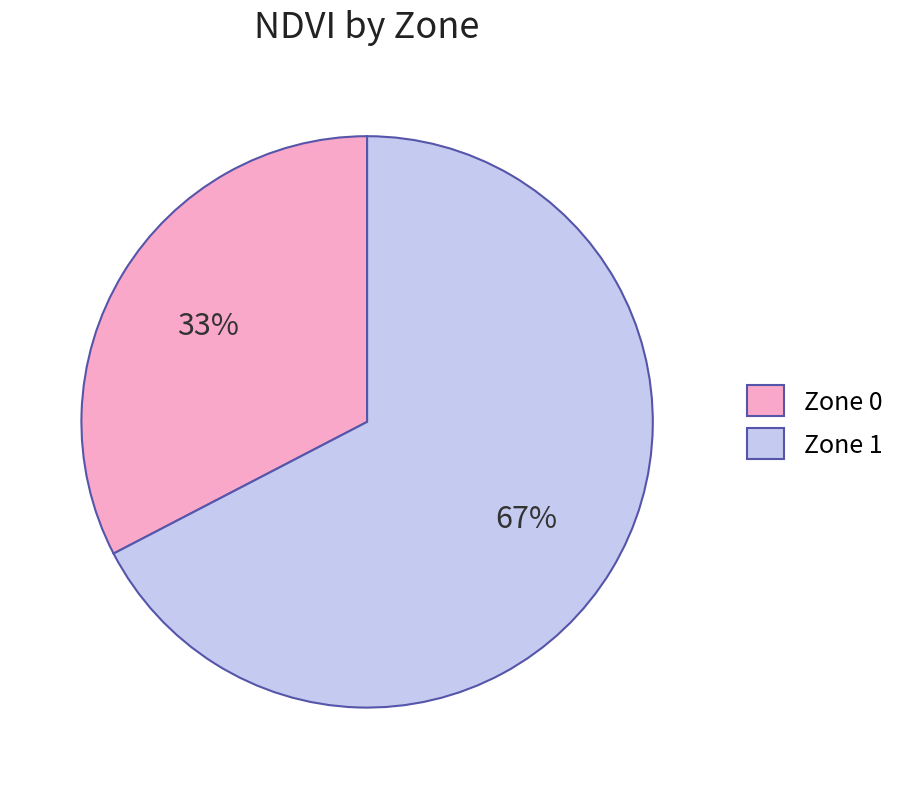

Which has a higher value, Zone 0 or Zone 1?

Zone 1